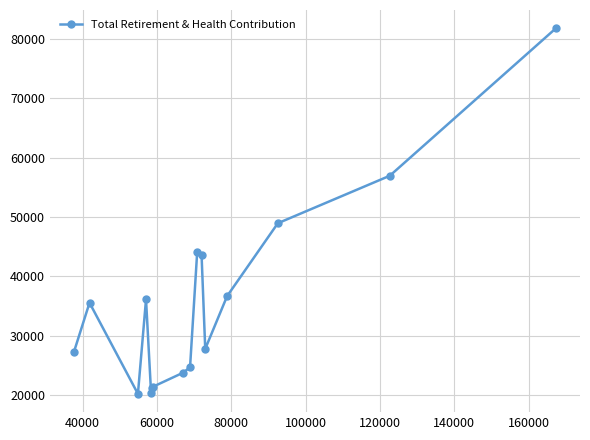

What is the value of the 8th point from the left?

23738